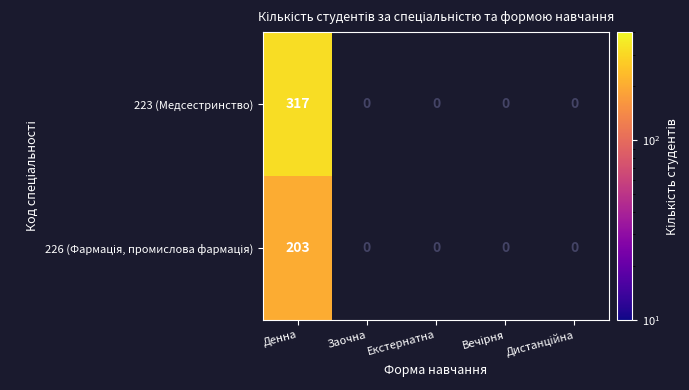

What is the difference between the highest and lowest values at Денна?

114